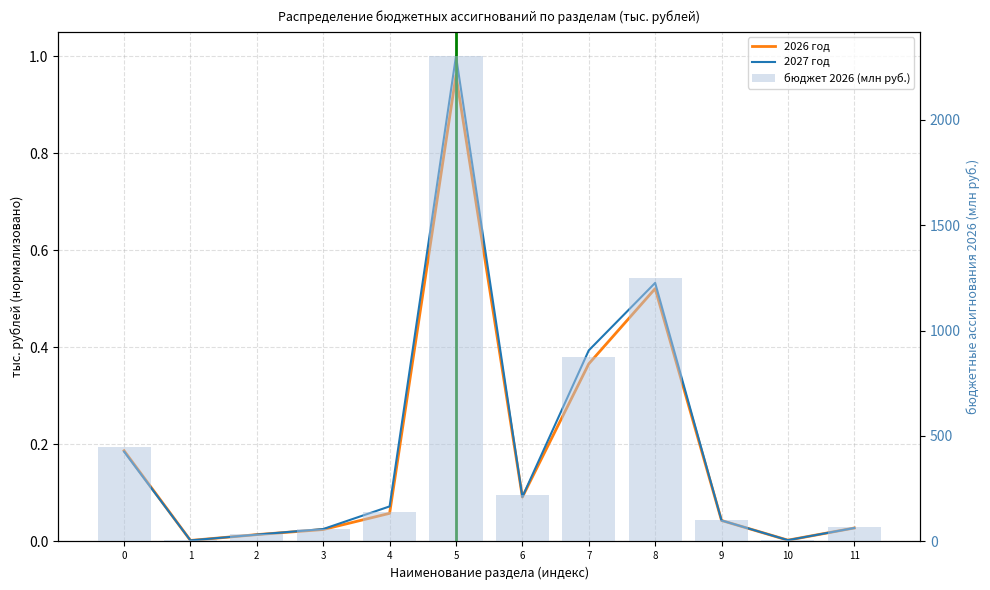

The value of 2027 год at 7 is 0.7. True or false?

False